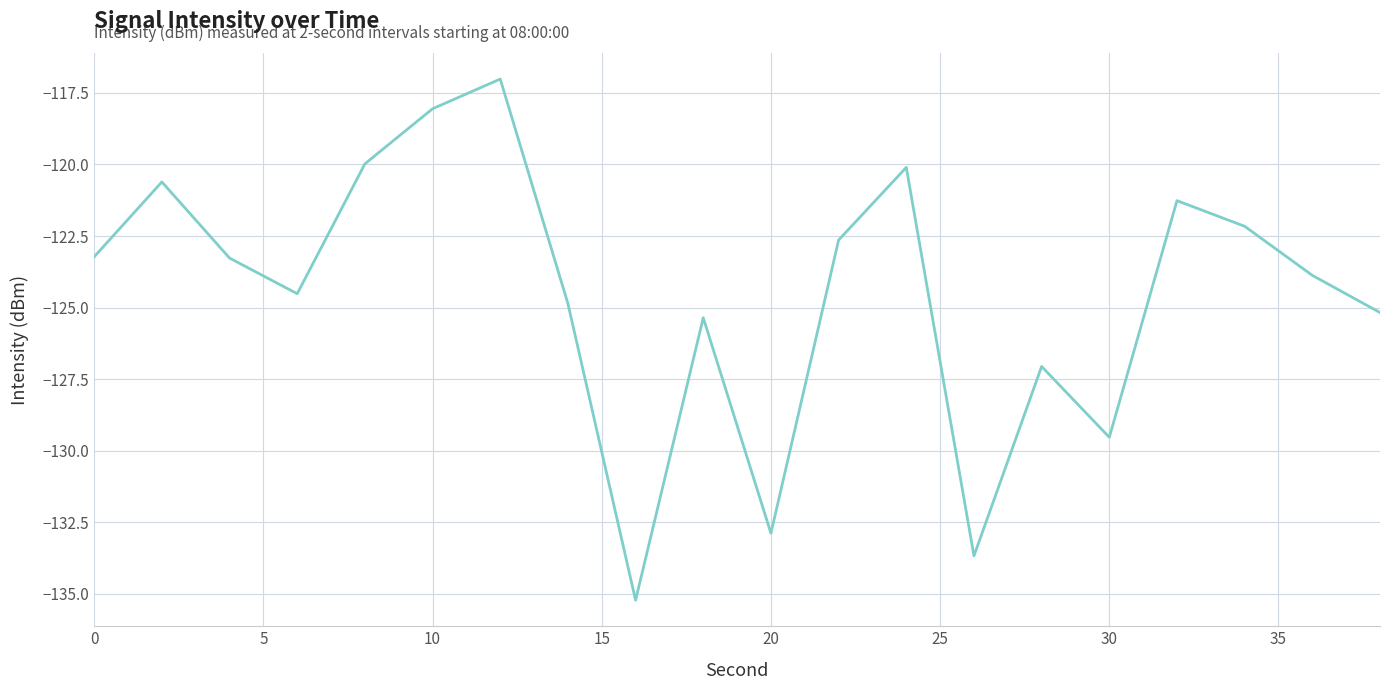

What is the greatest value displayed?

-117.0